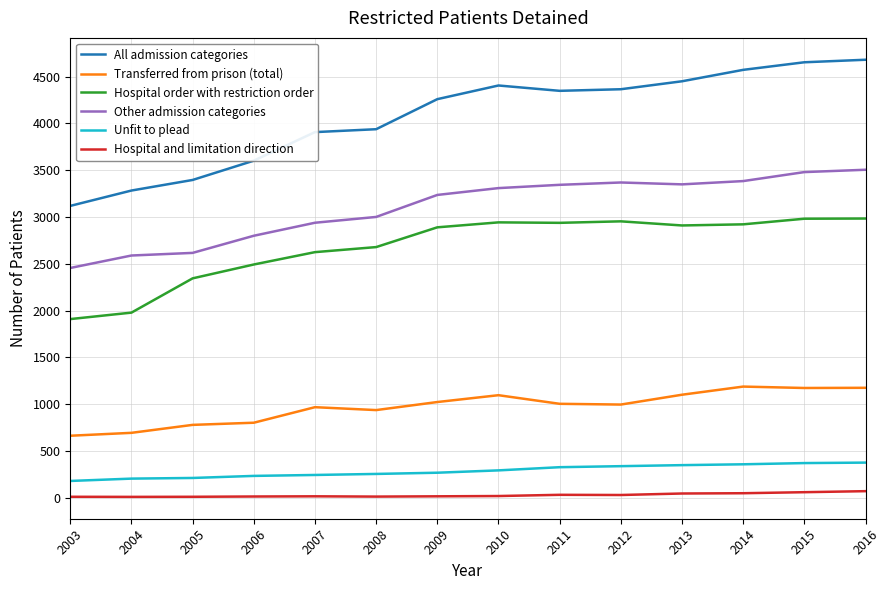

What is the difference between the maximum and minimum values in the All admission categories series?

1561